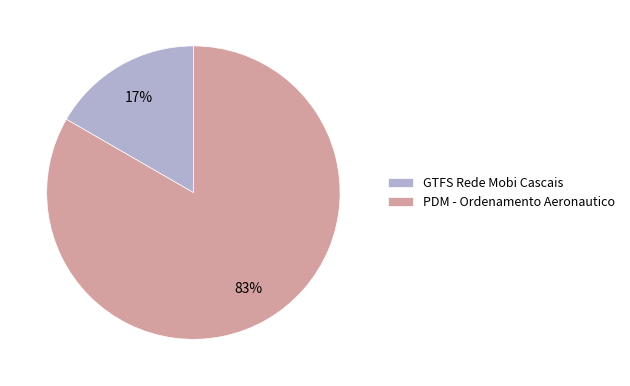

What is the smallest slice in the pie chart?

GTFS Rede Mobi Cascais